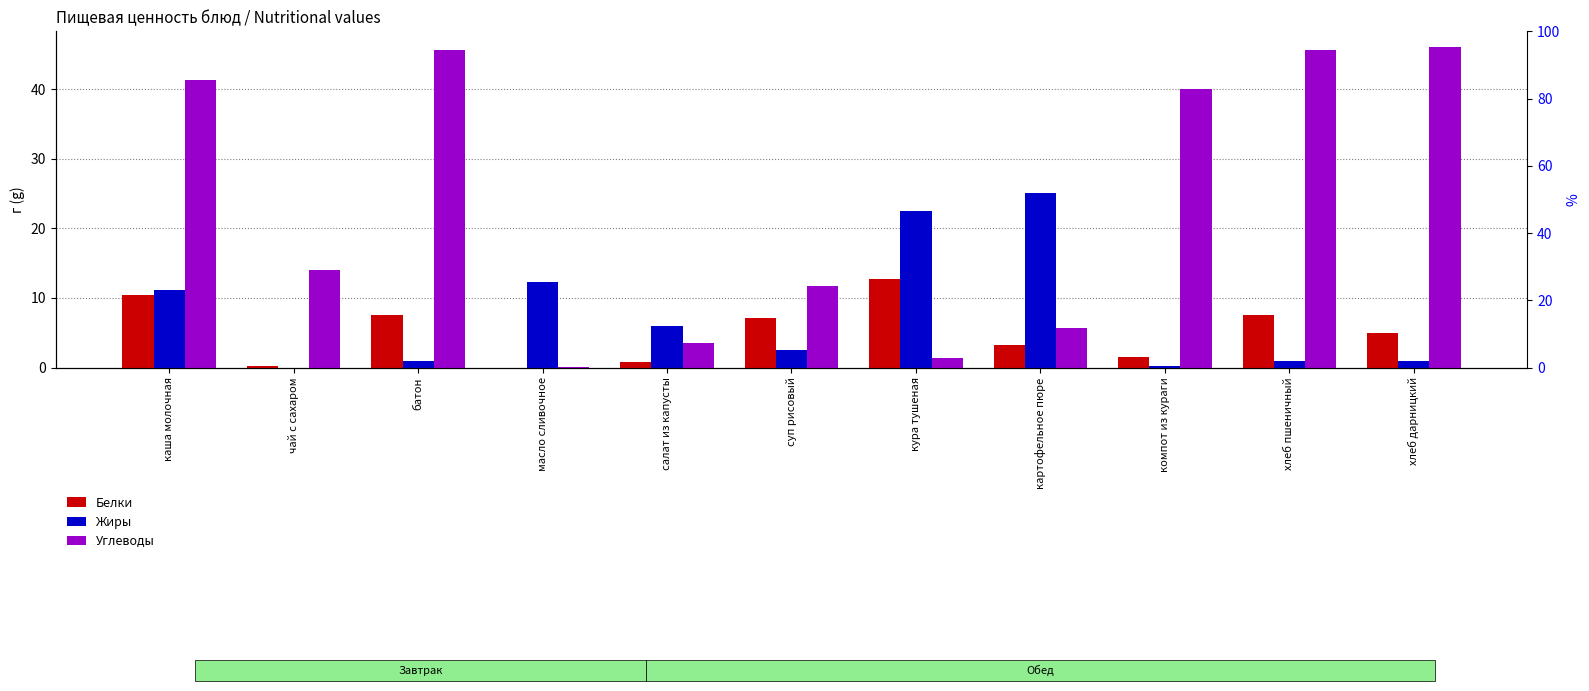

Reading left to right, what are all the values shown in this chart?

Белки: каша молочная=10.4	чай с сахаром=0.2	батон=7.6	масло сливочное=0.0	салат из капусты=0.8	суп рисовый=7.2	кура тушеная=12.8	картофельное пюре=3.2	компот из кураги=1.5	хлеб пшеничный=7.6	хлеб дарницкий=4.9
Жиры: каша молочная=11.1	чай с сахаром=0.0	батон=0.9	масло сливочное=12.3	салат из капусты=6.0	суп рисовый=2.5	кура тушеная=22.4	картофельное пюре=25.1	компот из кураги=0.2	хлеб пшеничный=0.9	хлеб дарницкий=1.0
Углеводы: каша молочная=41.3	чай с сахаром=14.0	батон=45.6	масло сливочное=0.1	салат из капусты=3.6	суп рисовый=11.8	кура тушеная=1.4	картофельное пюре=5.7	компот из кураги=40.0	хлеб пшеничный=45.6	хлеб дарницкий=46.0